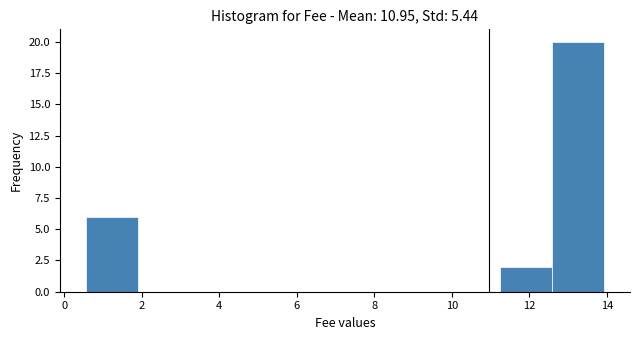

Over which range of the x-axis is the bar tallest?

12.6 to 14.0